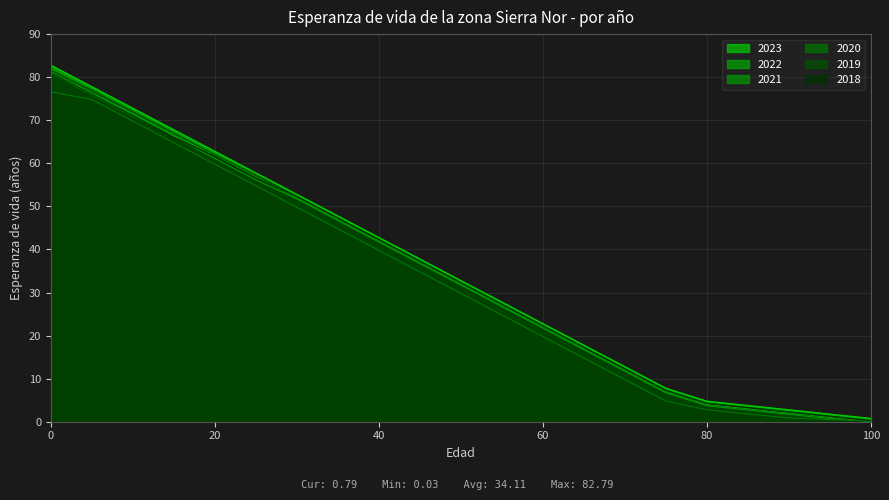

Which has a higher value, 40 or 5?

5